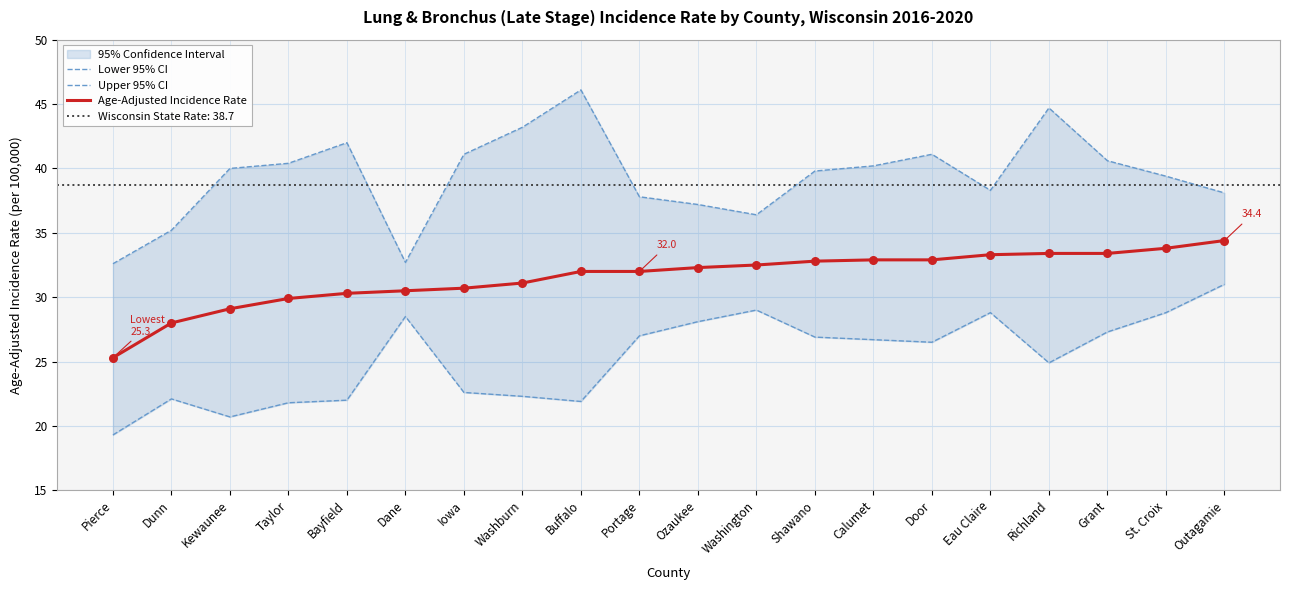

Which series has the widest spread of Y values?

Upper 95% CI